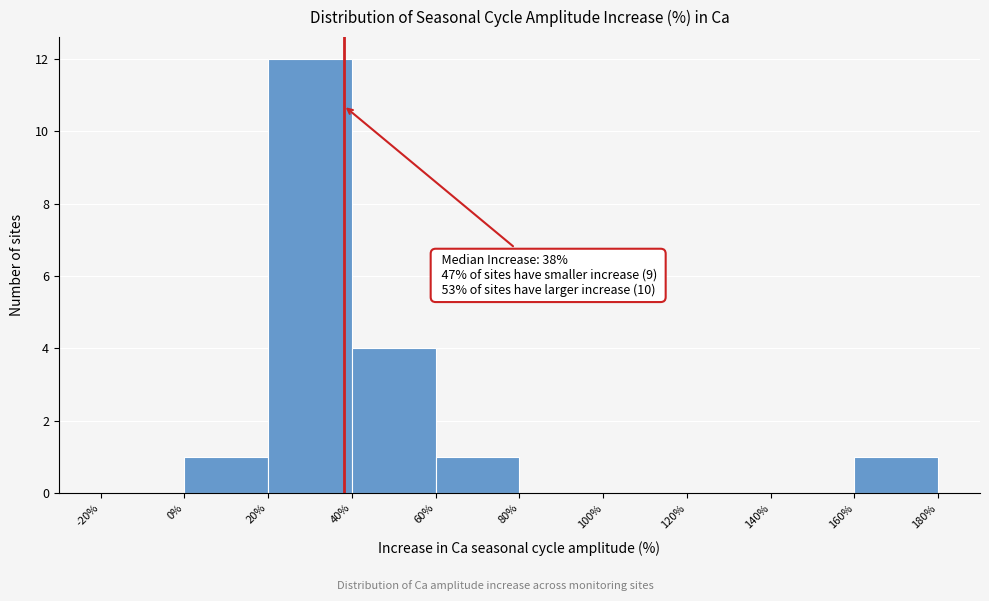

Which range on the x-axis has the tallest bar?

20% to 40%